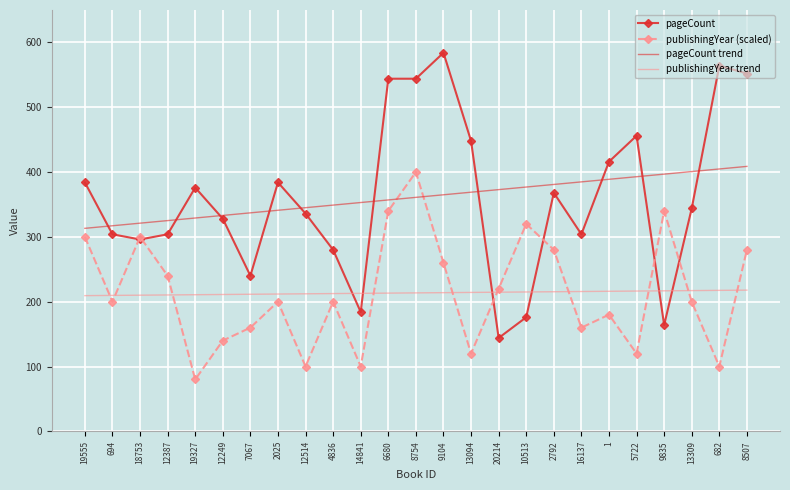

At which category does publishingYear (scaled) reach its first local valley?

694